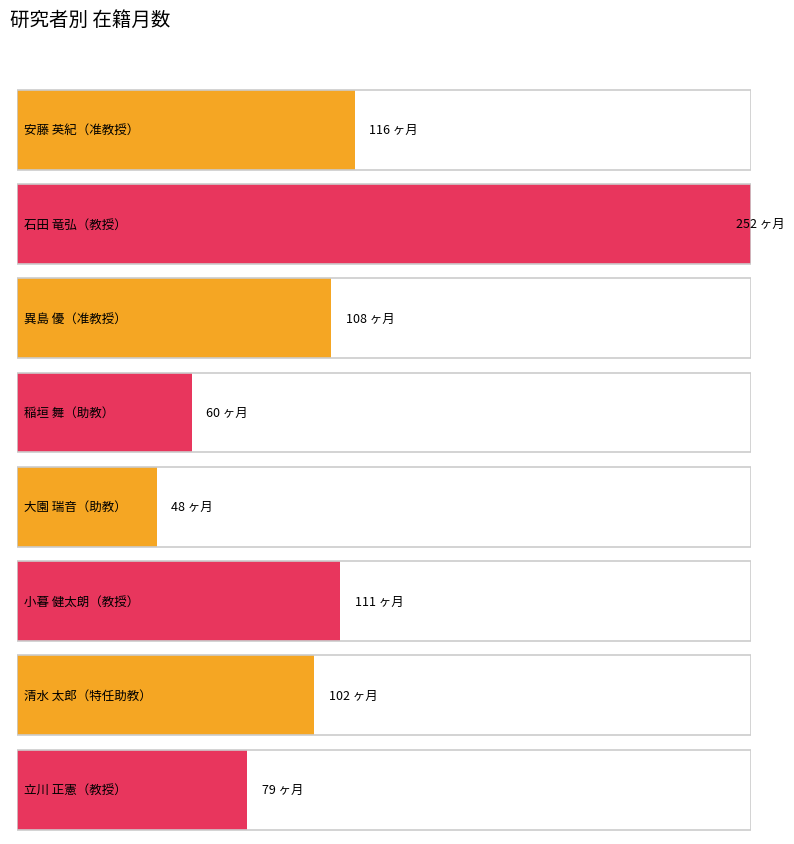

Where is 在籍月数 nearest to the value 150?

安藤 英紀